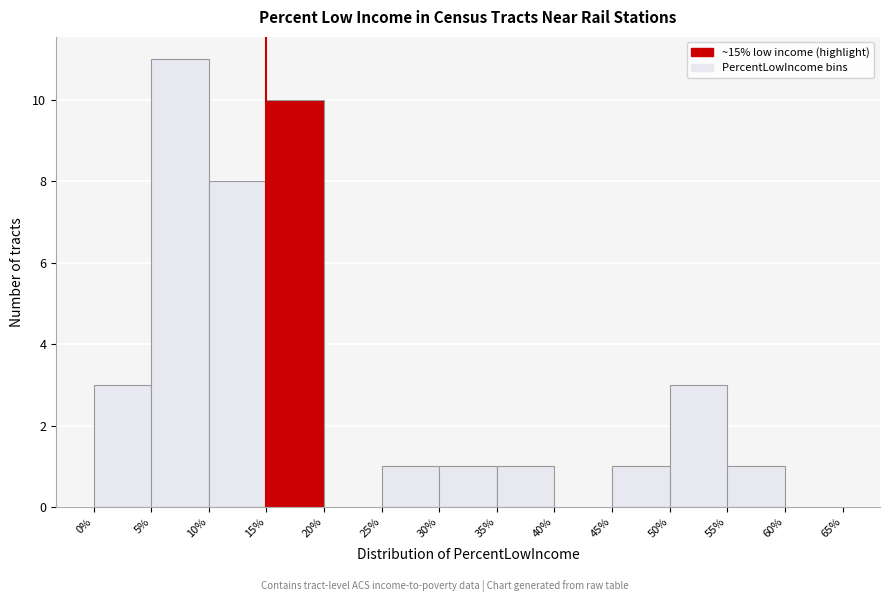

Reading left to right, transcribe this chart: for each bar, give the range it covers on the x-axis and its height. The values are not printed on the chart, so give them approximately, as read against the axis.

0% to 5%: 3
5% to 10%: 11
10% to 15%: 8
15% to 20%: 10
20% to 25%: 0
25% to 30%: 1
30% to 35%: 1
35% to 40%: 1
40% to 45%: 0
45% to 50%: 1
50% to 55%: 3
55% to 60%: 1
60% to 65%: 0